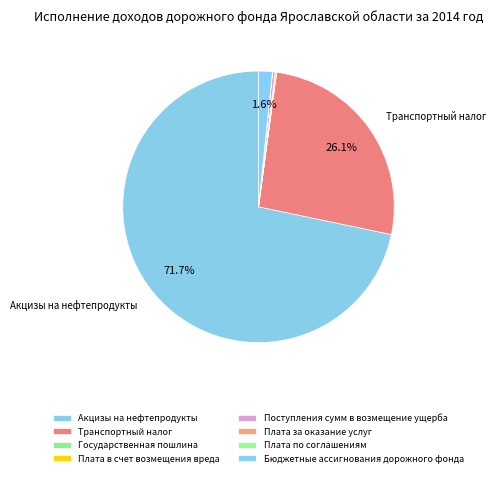

What is the smallest slice in the pie chart?

Плата за оказание услуг